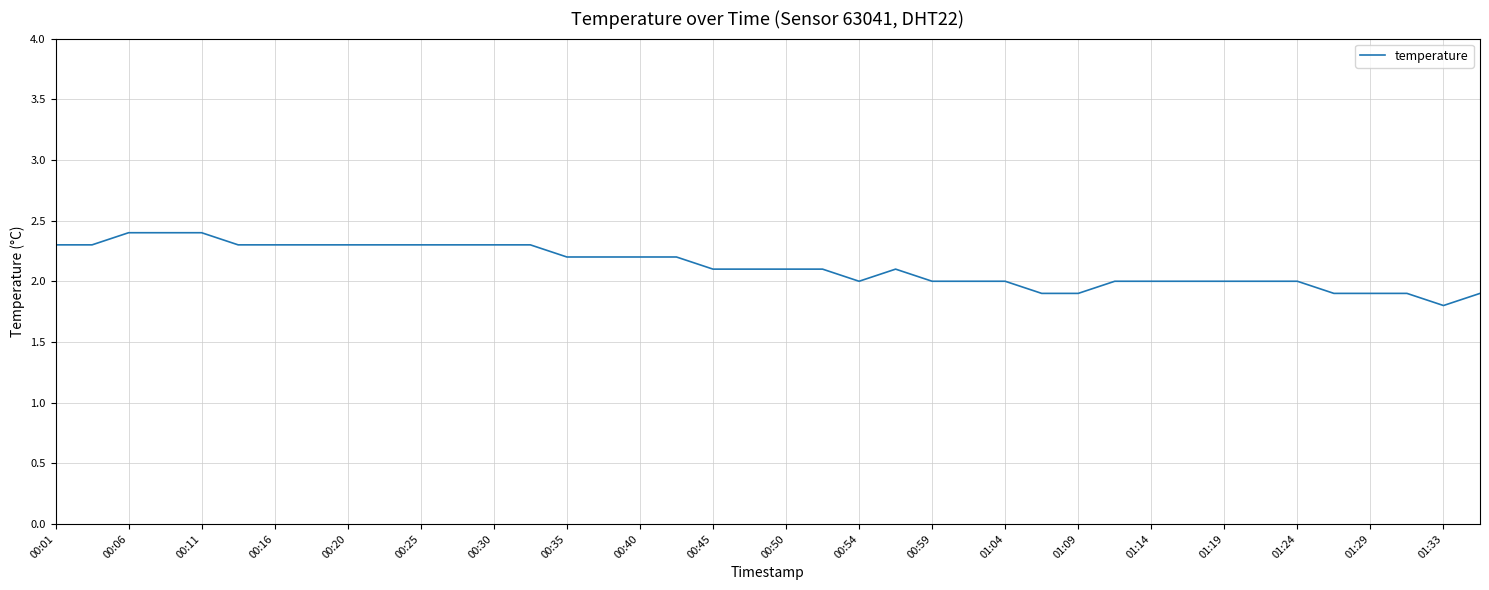

What is the minimum value shown in the chart?

1.8